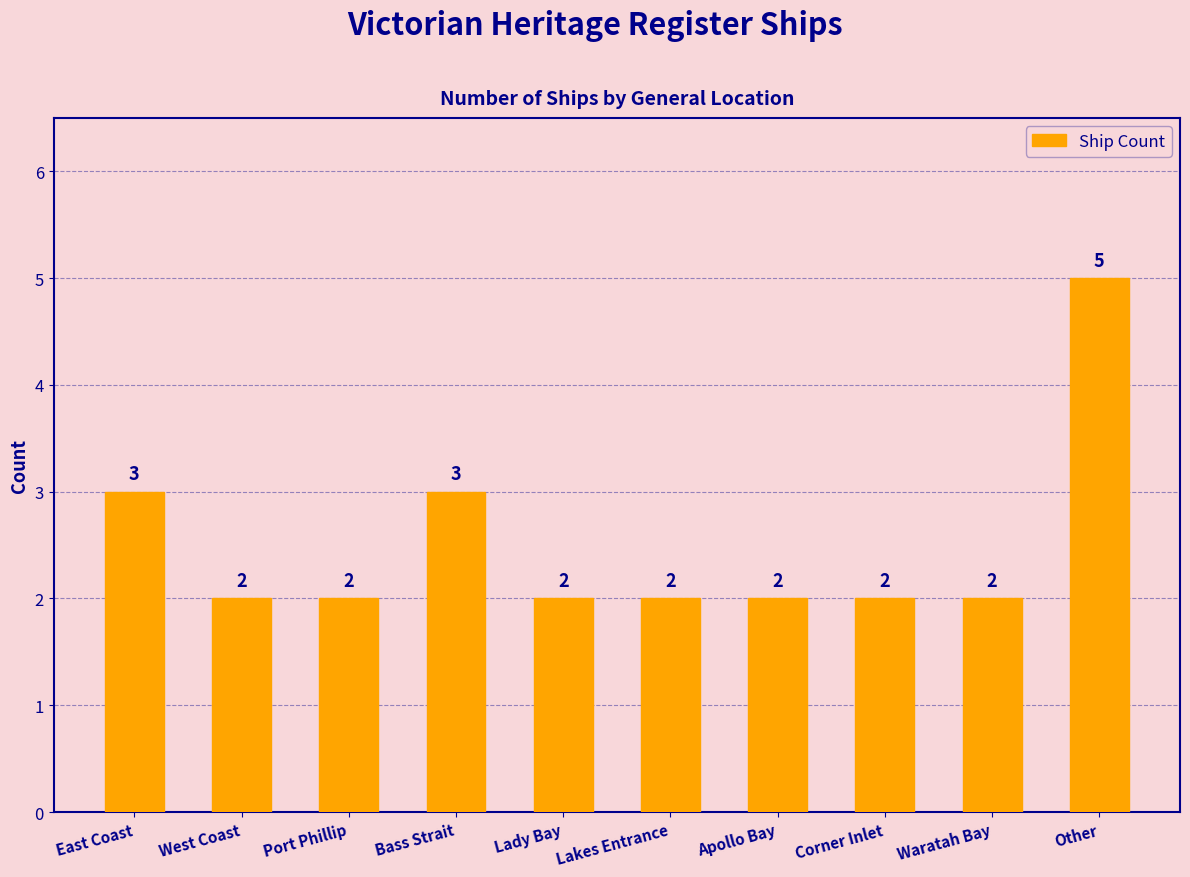

What is the difference between the maximum and minimum values?

3